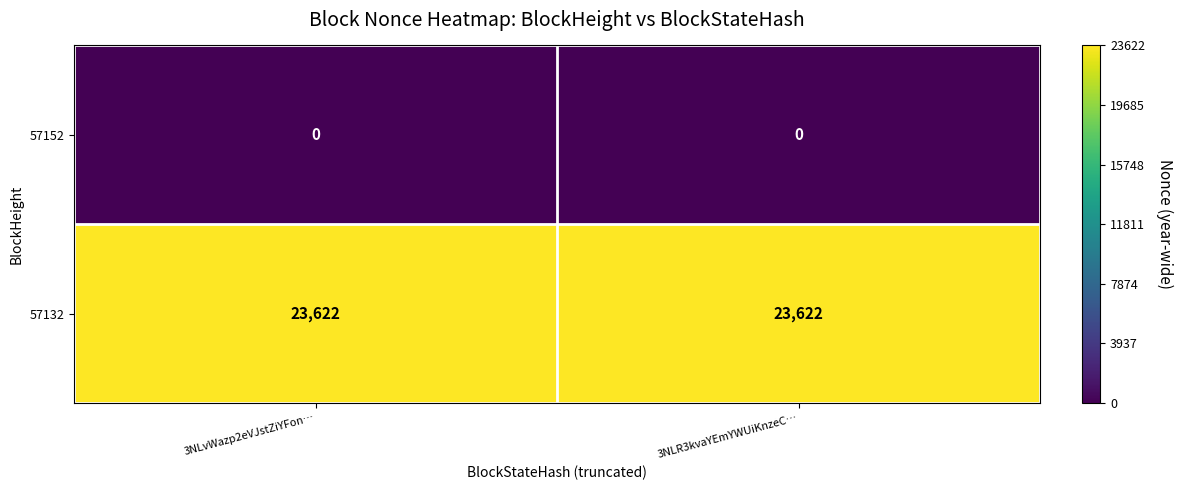

What is the greatest value displayed?

23622